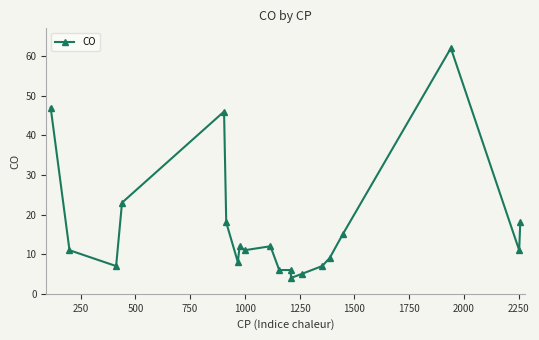

What is the difference between the second highest and minimum values?

43